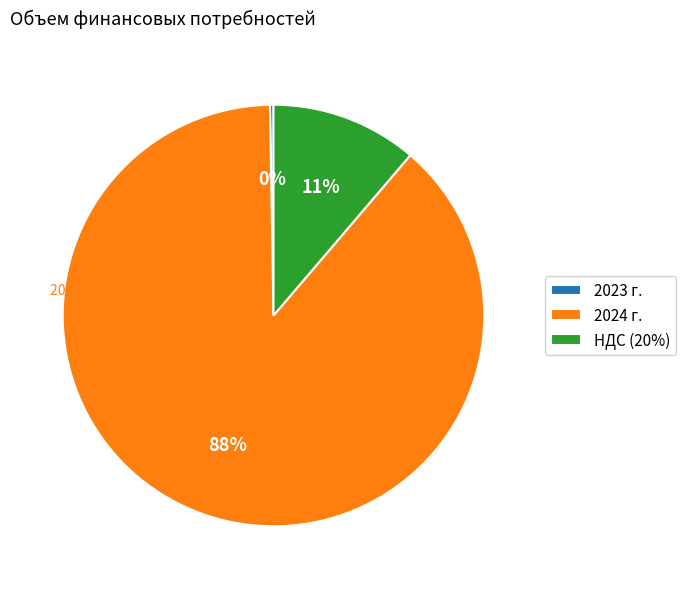

True or false: 2024 г. accounts for 88% of the total.

True